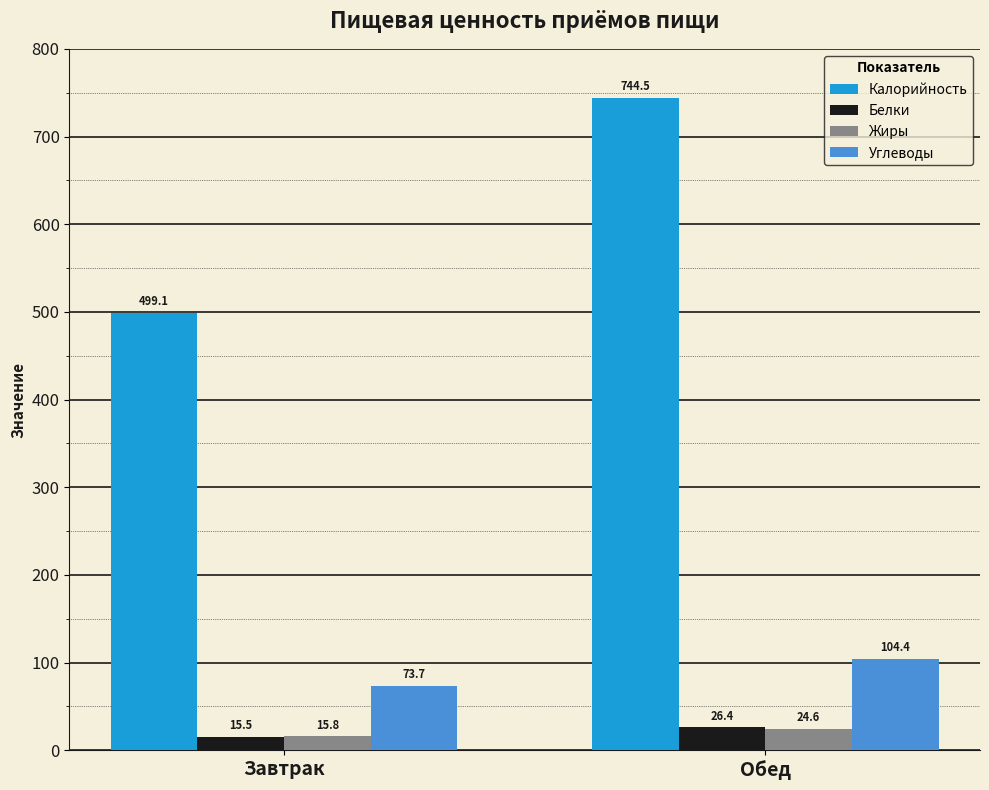

What position from the left is Завтрак?

1